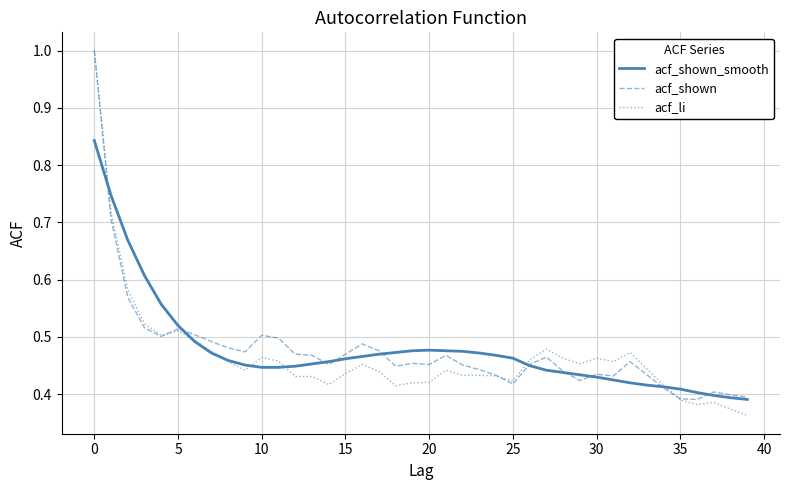

True or false: acf_shown_smooth and acf_li intersect in this chart.

True